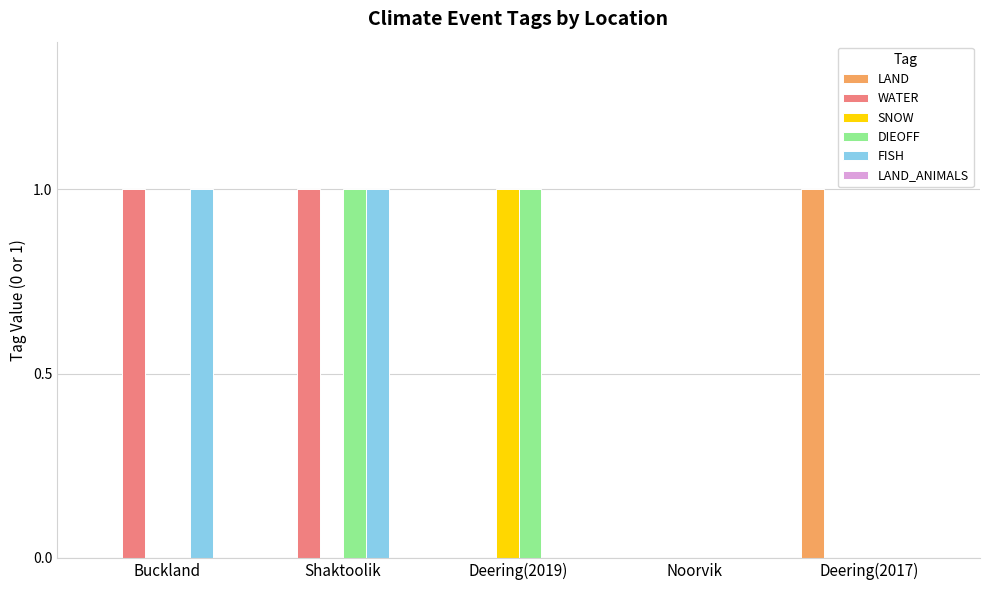

How many groups of bars are there?

5